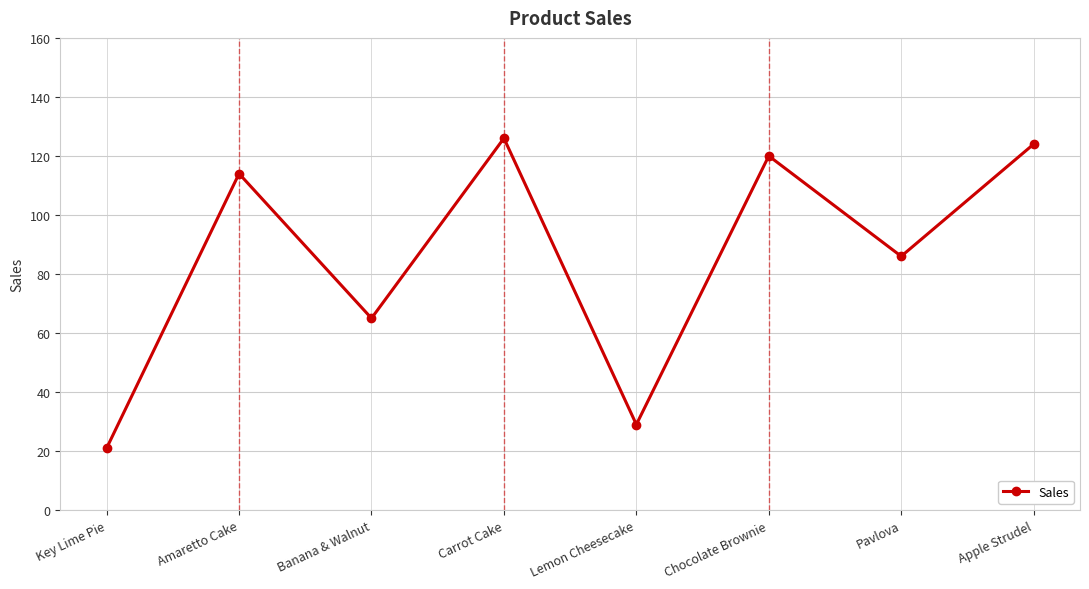

What position from the right is Carrot Cake?

5